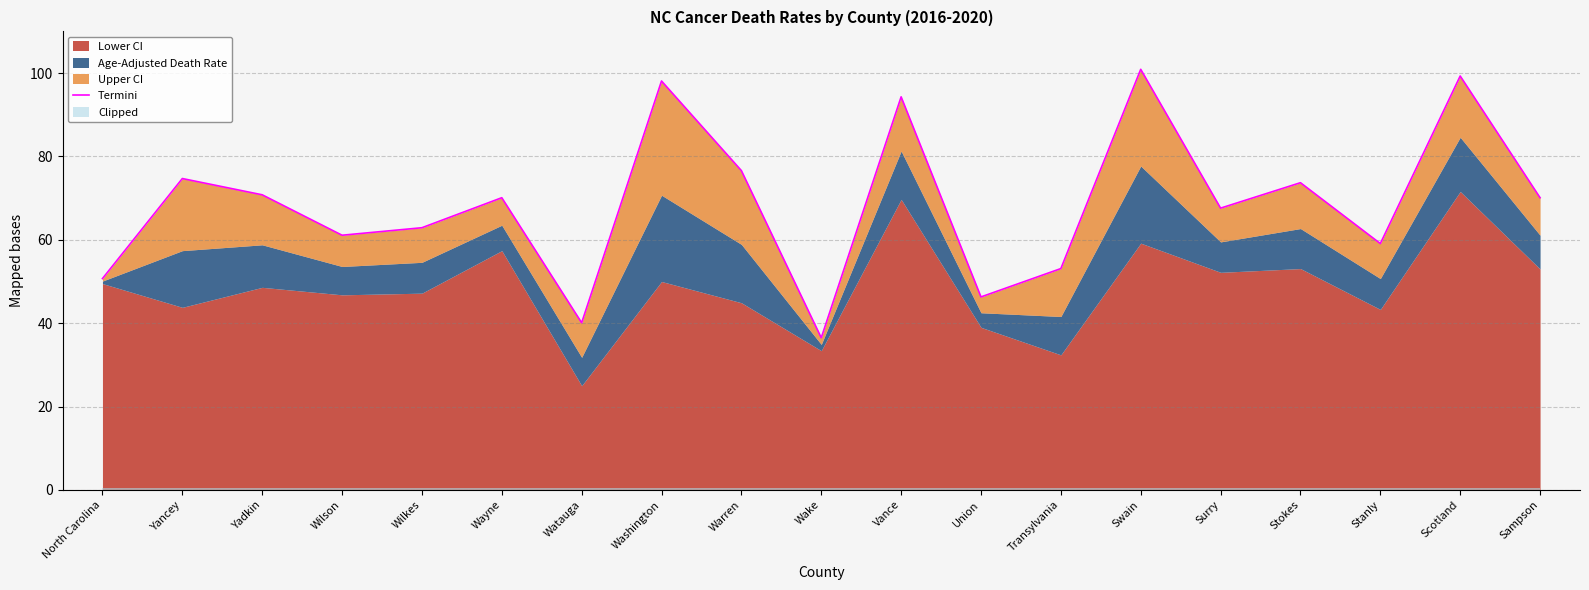

True or false: the data shows 83.2 at Union.

False